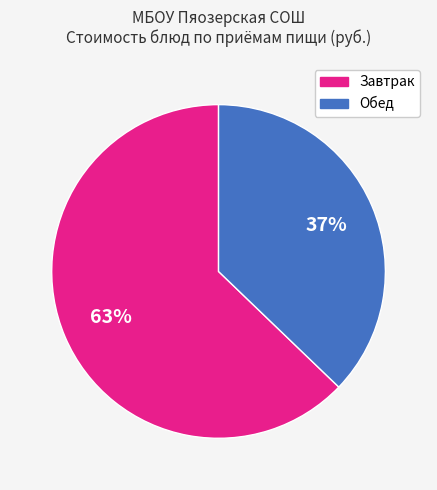

Is there any slice that represents more than half of the pie?

Yes